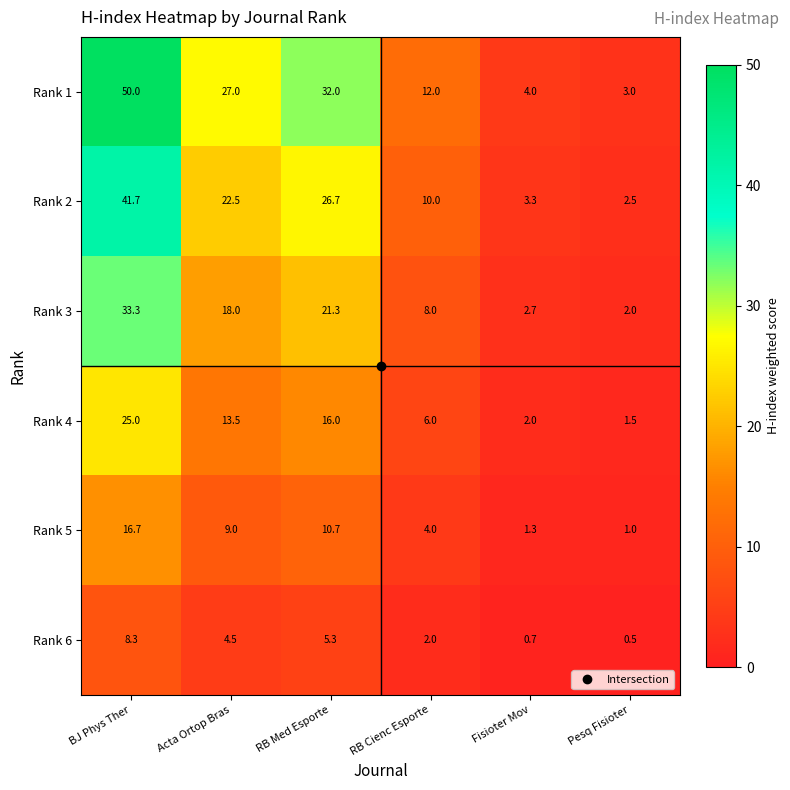

The value of Rank 4 at Pesq Fisioter is 0.6. True or false?

False